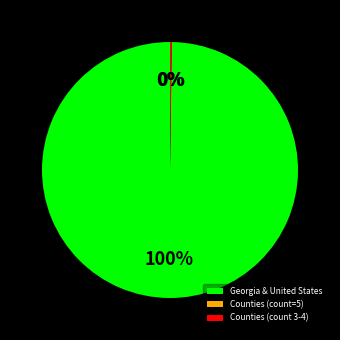

Which slice is the largest?

Georgia & United States